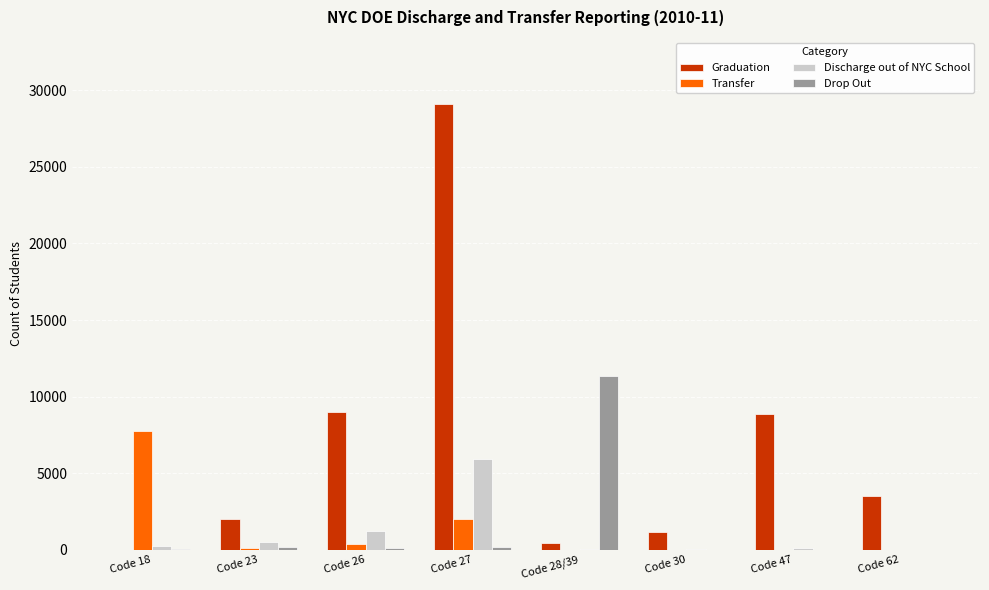

At which label does Discharge out of NYC School reach its peak?

Code 27